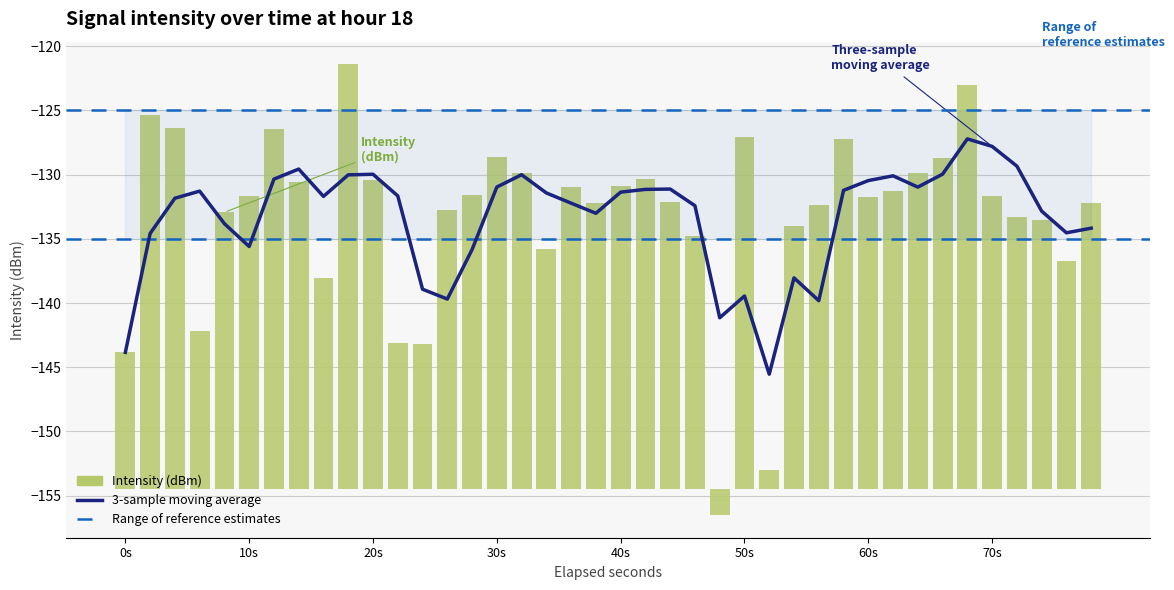

How many bars are there in total?

40